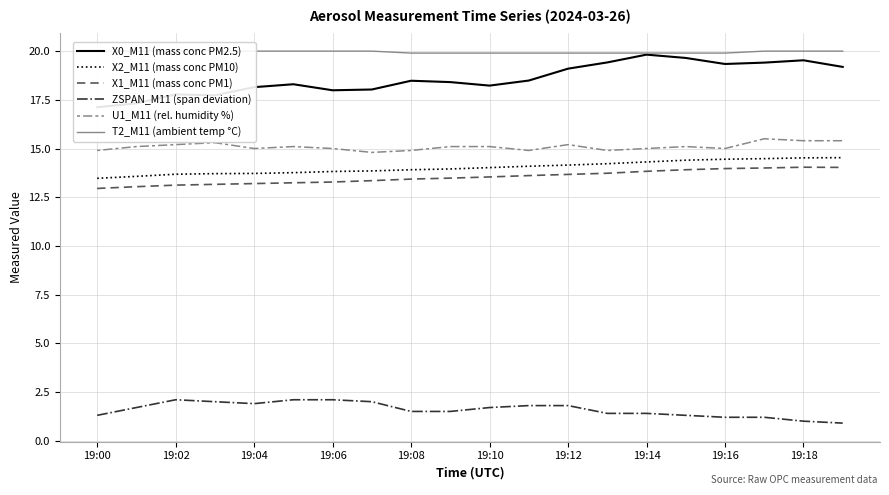

What is the lowest value of the U1_M11 (rel. humidity %) series?

14.8